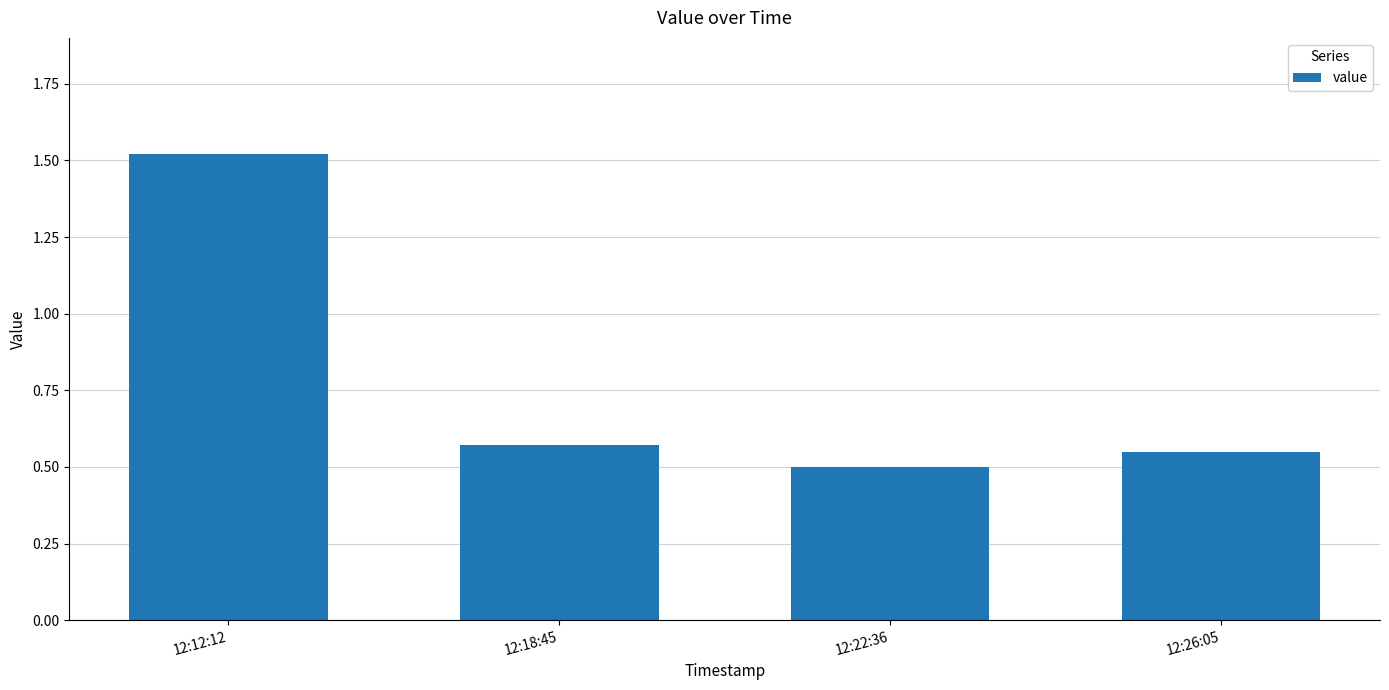

Which label corresponds to the smallest value in the chart?

12:22:36